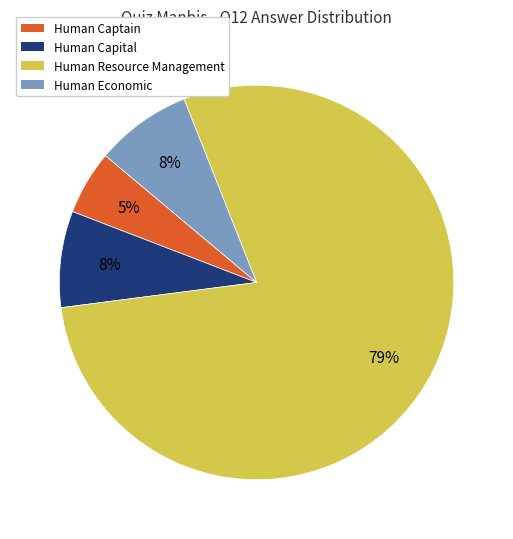

To the nearest percent, what is the difference between the Human Resource Management and Human Captain slice percentages?

74%